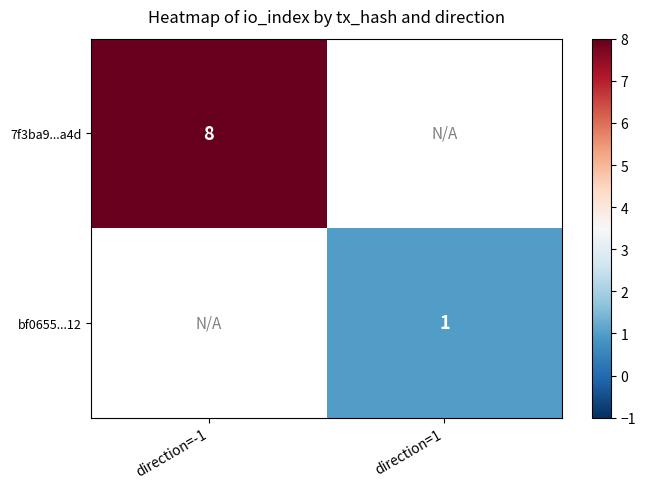

Is the value of 7f3ba9...a4d at direction=-1 greater than the value of bf0655...12 at direction=1?

Yes